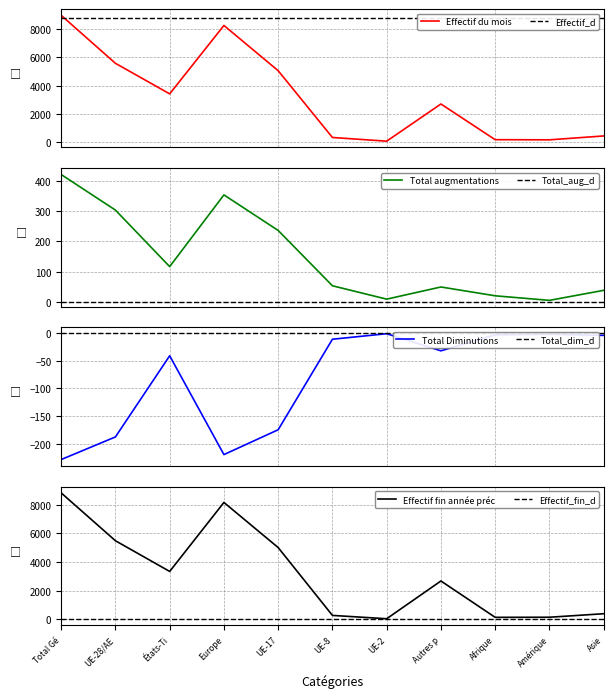

Is the value of Total augmentations at Amérique greater than the value of Effectif du mois at Europe?

No